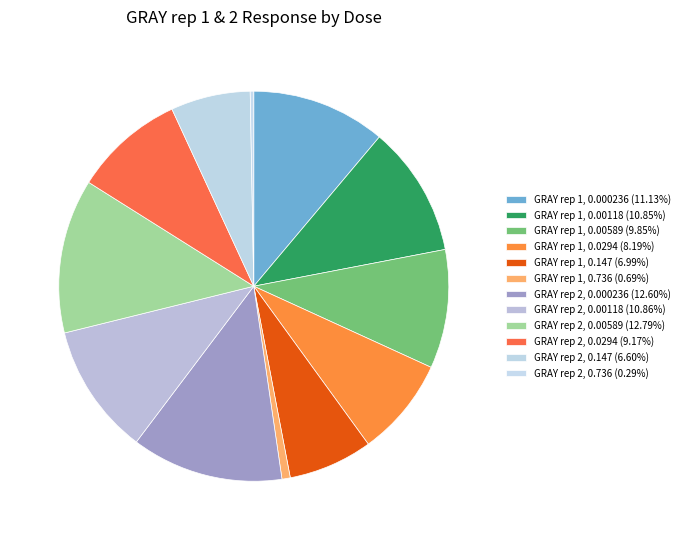

Does any single category account for the majority?

No